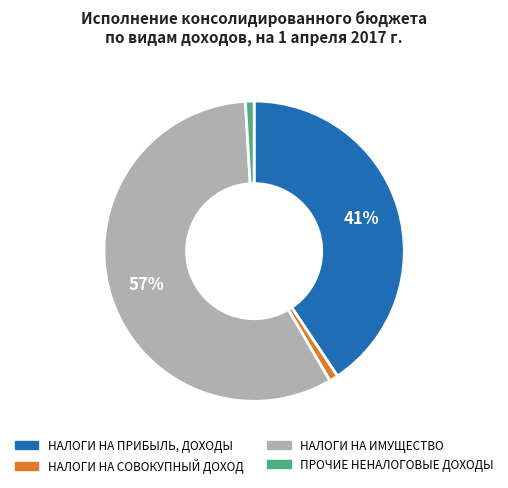

How many slices are in this pie chart?

4